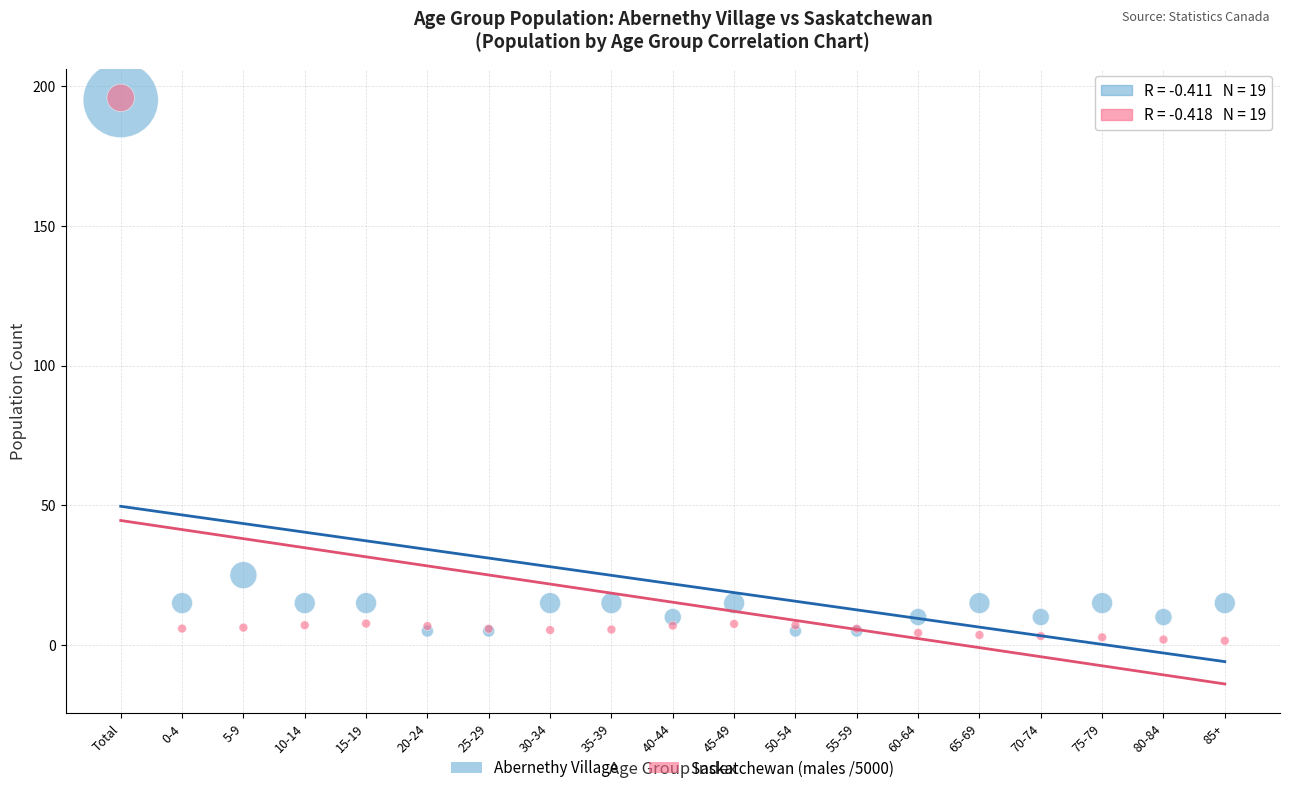

In the Abernethy Village series, what Y value is closest to 100?

25.0